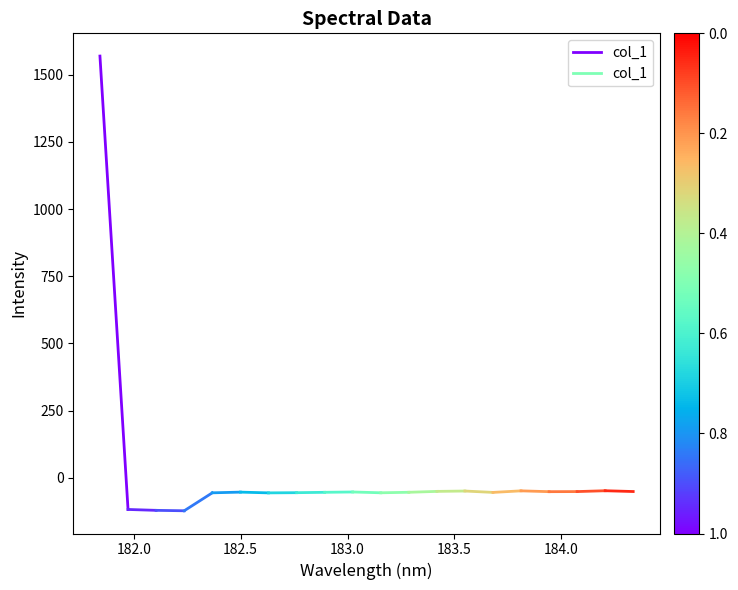

What is the maximum value shown in the chart?

1569.3